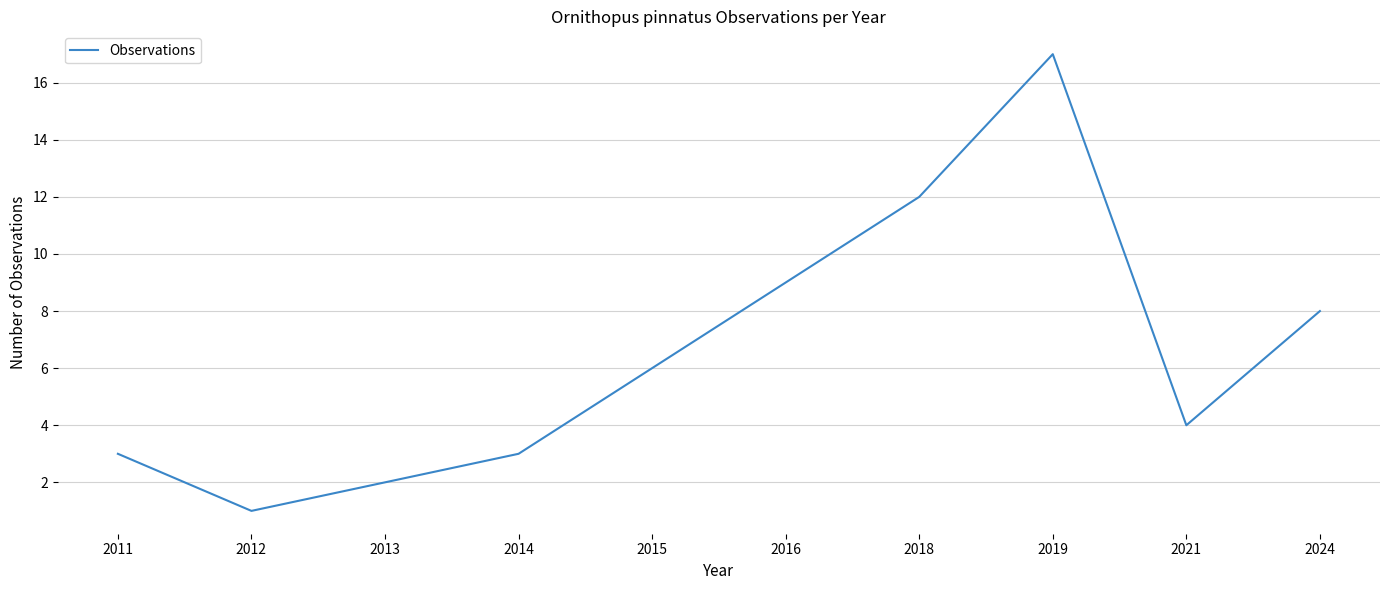

Is it true that the value at 2019 is 11?

False